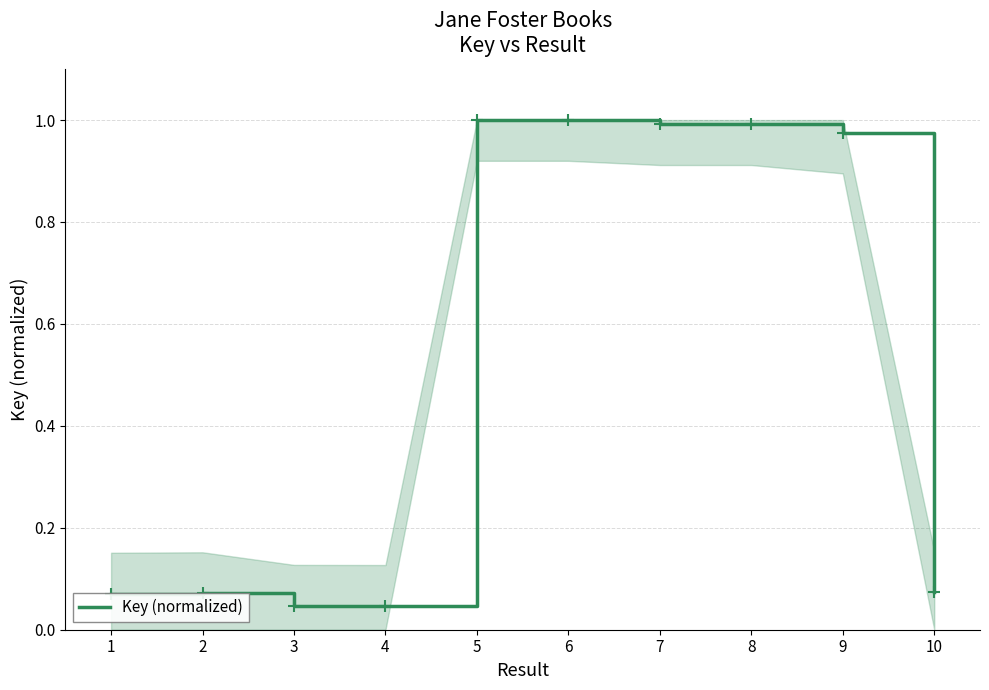

Is it true that the value at 9 is 1.0?

True